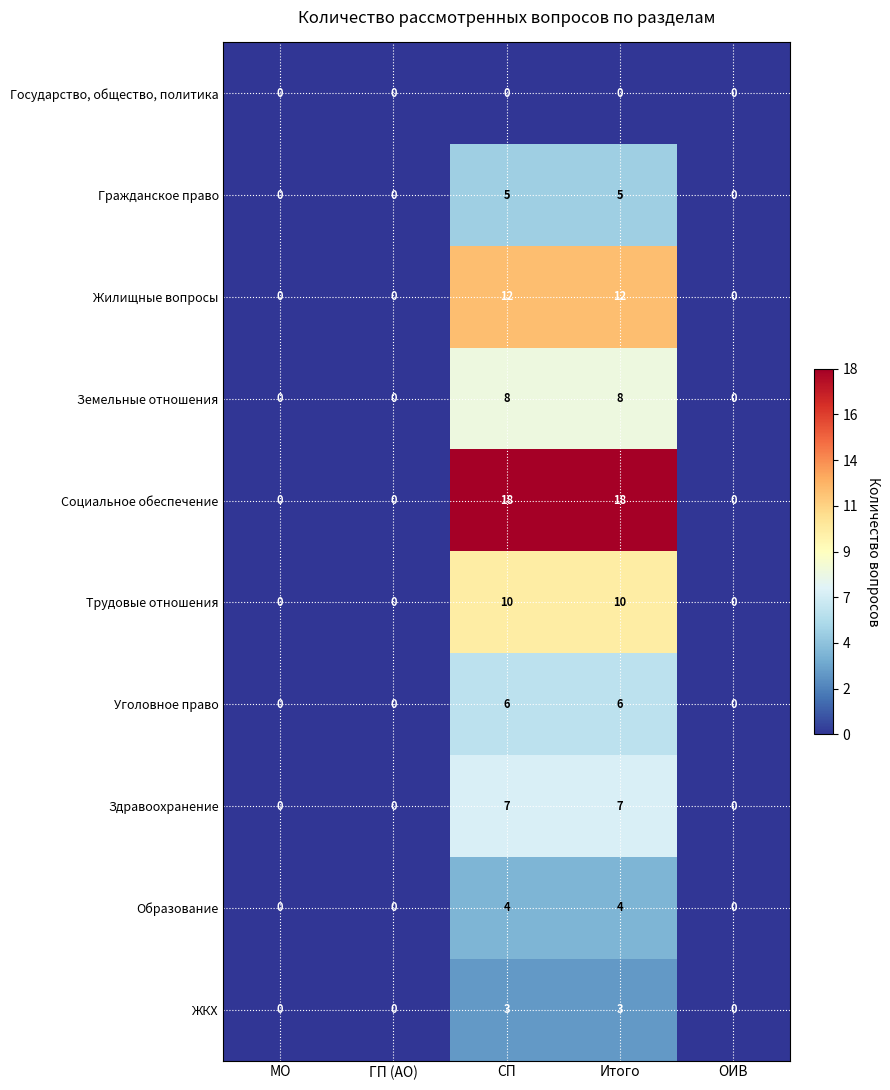

Is it true that Гражданское право equals 3 at СП?

False